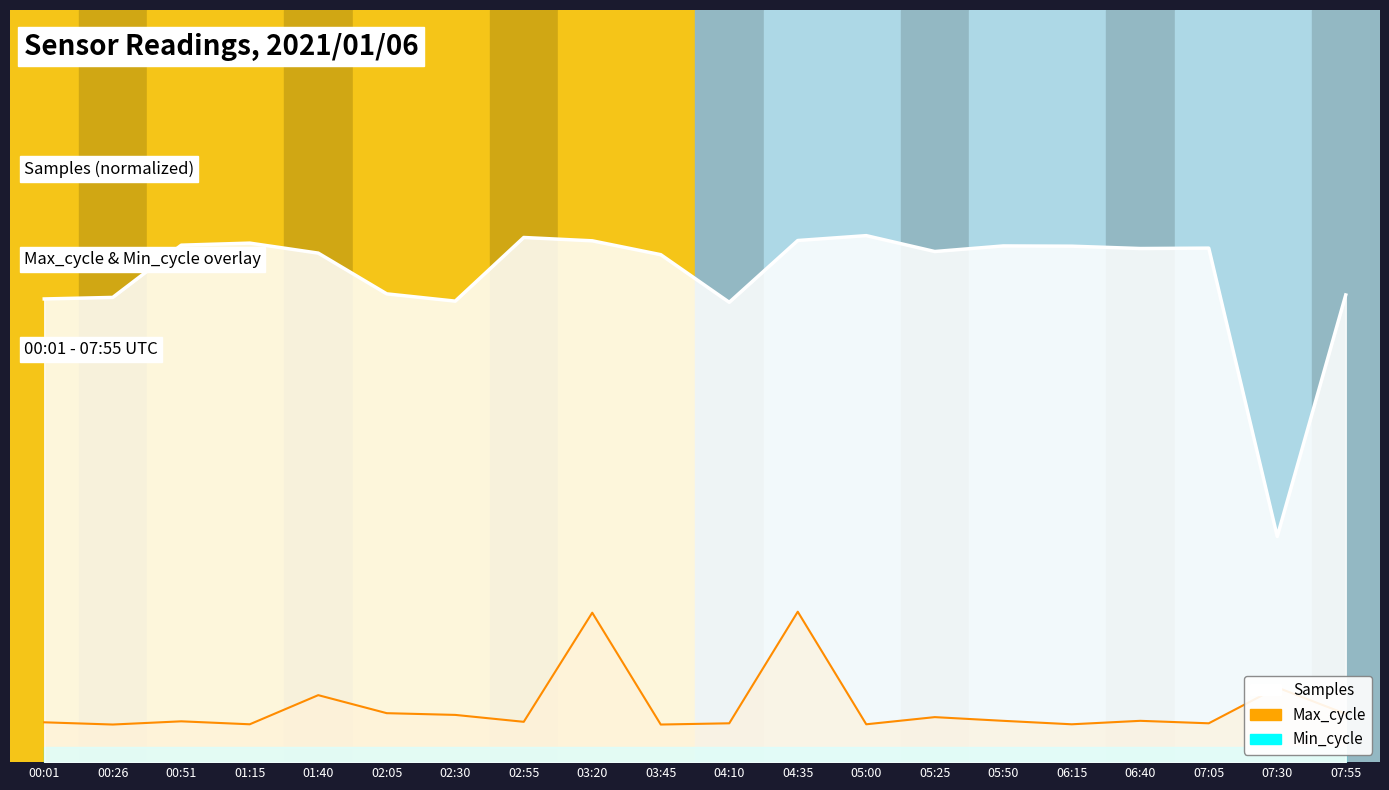

Reading right to left, what are all the values shown in this chart?

Samples: 07:55=0.6	07:30=0.3	07:05=0.7	06:40=0.7	06:15=0.7	05:50=0.7	05:25=0.7	05:00=0.7	04:35=0.7	04:10=0.6	03:45=0.7	03:20=0.7	02:55=0.7	02:30=0.6	02:05=0.6	01:40=0.7	01:15=0.7	00:51=0.7	00:26=0.6	00:01=0.6
Max_cycle: 07:55=0.1	07:30=0.1	07:05=0.1	06:40=0.1	06:15=0.1	05:50=0.1	05:25=0.1	05:00=0.1	04:35=0.2	04:10=0.1	03:45=0.1	03:20=0.2	02:55=0.1	02:30=0.1	02:05=0.1	01:40=0.1	01:15=0.1	00:51=0.1	00:26=0.1	00:01=0.1